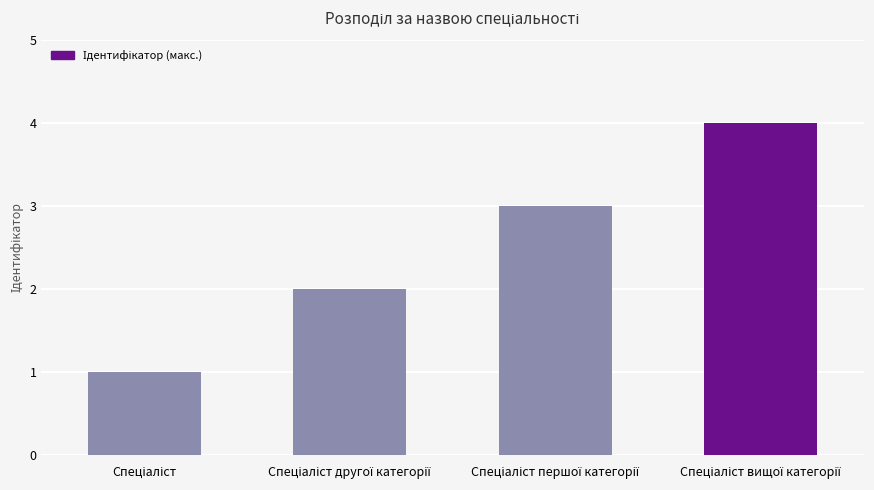

What is the value of the 2nd bar from the left?

2